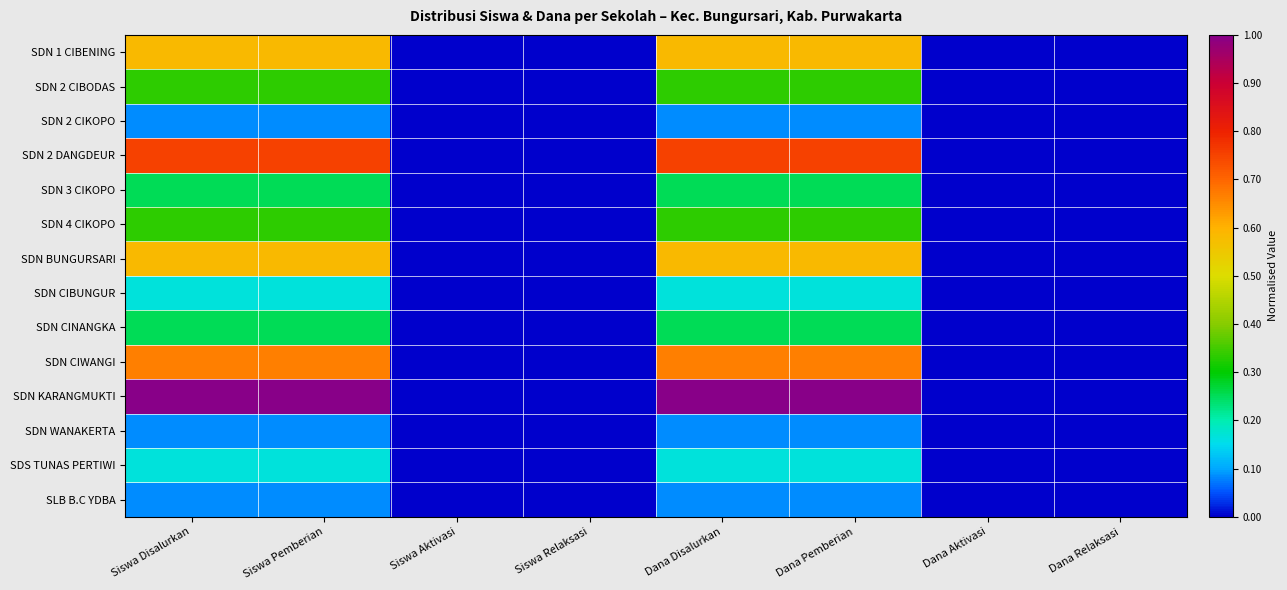

Reading left to right, extract all data points from this chart.

SDN 1 CIBENING: Siswa Disalurkan=0.6	Siswa Pemberian=0.6	Siswa Aktivasi=0.0	Siswa Relaksasi=0.0	Dana Disalurkan=0.6	Dana Pemberian=0.6	Dana Aktivasi=0.0	Dana Relaksasi=0.0
SDN 2 CIBODAS: Siswa Disalurkan=0.3	Siswa Pemberian=0.3	Siswa Aktivasi=0.0	Siswa Relaksasi=0.0	Dana Disalurkan=0.3	Dana Pemberian=0.3	Dana Aktivasi=0.0	Dana Relaksasi=0.0
SDN 2 CIKOPO: Siswa Disalurkan=0.1	Siswa Pemberian=0.1	Siswa Aktivasi=0.0	Siswa Relaksasi=0.0	Dana Disalurkan=0.1	Dana Pemberian=0.1	Dana Aktivasi=0.0	Dana Relaksasi=0.0
SDN 2 DANGDEUR: Siswa Disalurkan=0.8	Siswa Pemberian=0.8	Siswa Aktivasi=0.0	Siswa Relaksasi=0.0	Dana Disalurkan=0.8	Dana Pemberian=0.8	Dana Aktivasi=0.0	Dana Relaksasi=0.0
SDN 3 CIKOPO: Siswa Disalurkan=0.2	Siswa Pemberian=0.2	Siswa Aktivasi=0.0	Siswa Relaksasi=0.0	Dana Disalurkan=0.2	Dana Pemberian=0.2	Dana Aktivasi=0.0	Dana Relaksasi=0.0
SDN 4 CIKOPO: Siswa Disalurkan=0.3	Siswa Pemberian=0.3	Siswa Aktivasi=0.0	Siswa Relaksasi=0.0	Dana Disalurkan=0.3	Dana Pemberian=0.3	Dana Aktivasi=0.0	Dana Relaksasi=0.0
SDN BUNGURSARI: Siswa Disalurkan=0.6	Siswa Pemberian=0.6	Siswa Aktivasi=0.0	Siswa Relaksasi=0.0	Dana Disalurkan=0.6	Dana Pemberian=0.6	Dana Aktivasi=0.0	Dana Relaksasi=0.0
SDN CIBUNGUR: Siswa Disalurkan=0.2	Siswa Pemberian=0.2	Siswa Aktivasi=0.0	Siswa Relaksasi=0.0	Dana Disalurkan=0.2	Dana Pemberian=0.2	Dana Aktivasi=0.0	Dana Relaksasi=0.0
SDN CINANGKA: Siswa Disalurkan=0.2	Siswa Pemberian=0.2	Siswa Aktivasi=0.0	Siswa Relaksasi=0.0	Dana Disalurkan=0.2	Dana Pemberian=0.2	Dana Aktivasi=0.0	Dana Relaksasi=0.0
SDN CIWANGI: Siswa Disalurkan=0.7	Siswa Pemberian=0.7	Siswa Aktivasi=0.0	Siswa Relaksasi=0.0	Dana Disalurkan=0.7	Dana Pemberian=0.7	Dana Aktivasi=0.0	Dana Relaksasi=0.0
SDN KARANGMUKTI: Siswa Disalurkan=1.0	Siswa Pemberian=1.0	Siswa Aktivasi=0.0	Siswa Relaksasi=0.0	Dana Disalurkan=1.0	Dana Pemberian=1.0	Dana Aktivasi=0.0	Dana Relaksasi=0.0
SDN WANAKERTA: Siswa Disalurkan=0.1	Siswa Pemberian=0.1	Siswa Aktivasi=0.0	Siswa Relaksasi=0.0	Dana Disalurkan=0.1	Dana Pemberian=0.1	Dana Aktivasi=0.0	Dana Relaksasi=0.0
SDS TUNAS PERTIWI: Siswa Disalurkan=0.2	Siswa Pemberian=0.2	Siswa Aktivasi=0.0	Siswa Relaksasi=0.0	Dana Disalurkan=0.2	Dana Pemberian=0.2	Dana Aktivasi=0.0	Dana Relaksasi=0.0
SLB B.C YDBA: Siswa Disalurkan=0.1	Siswa Pemberian=0.1	Siswa Aktivasi=0.0	Siswa Relaksasi=0.0	Dana Disalurkan=0.1	Dana Pemberian=0.1	Dana Aktivasi=0.0	Dana Relaksasi=0.0